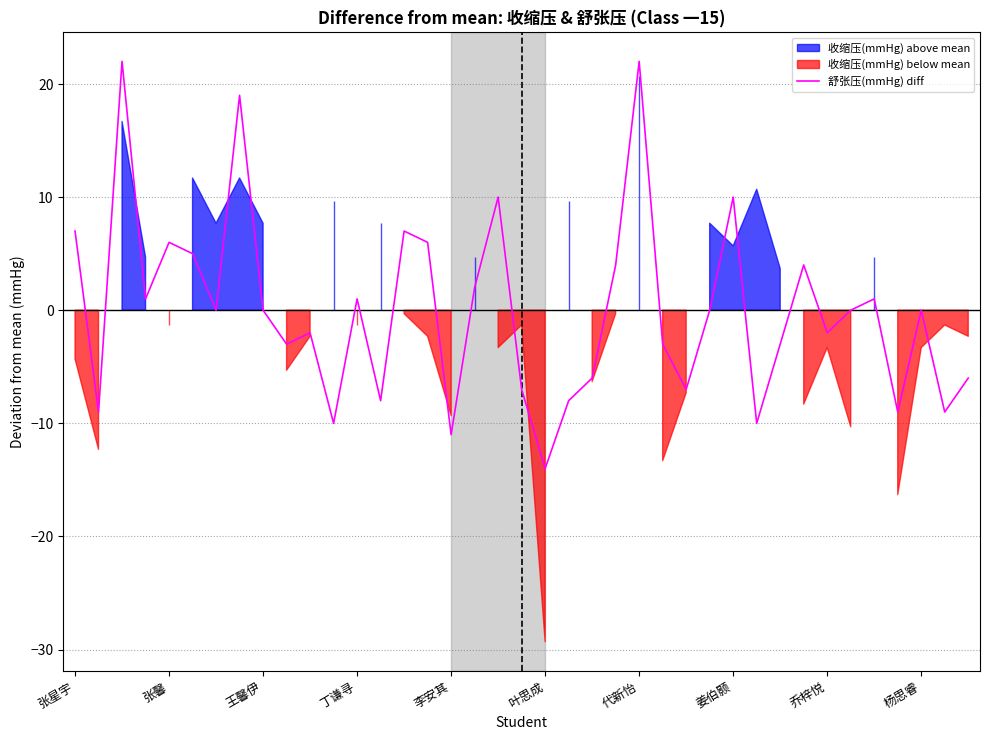

What is the maximum value for 舒张压(mmHg) diff?

22